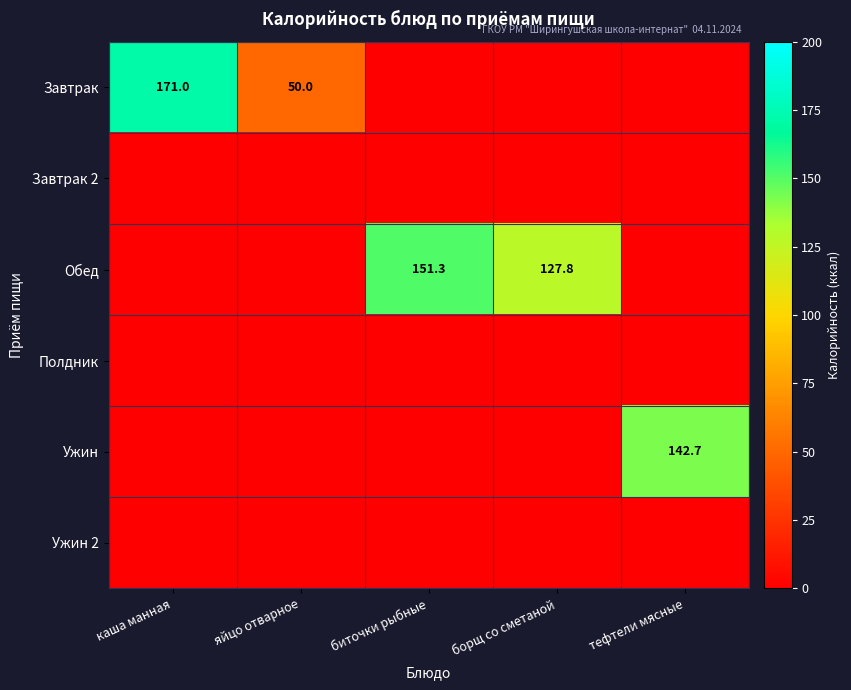

How many series are shown in this chart?

6